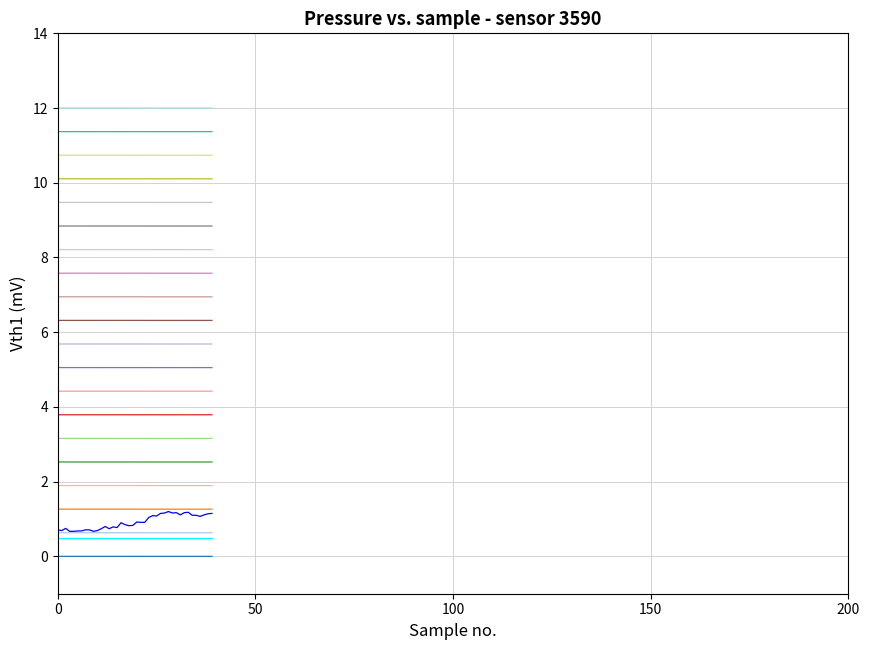

Does the chart display data point markers on the line(s)?

No